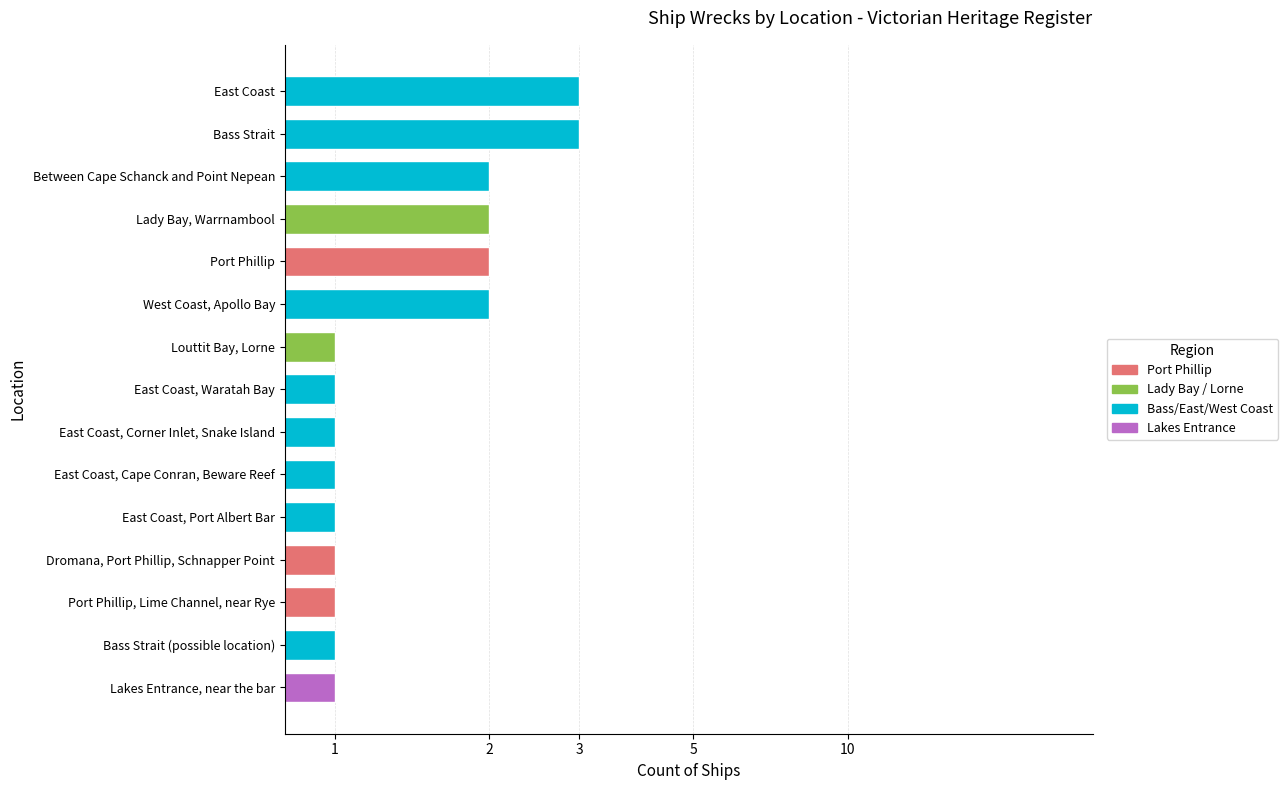

What is the sum of all values?

23